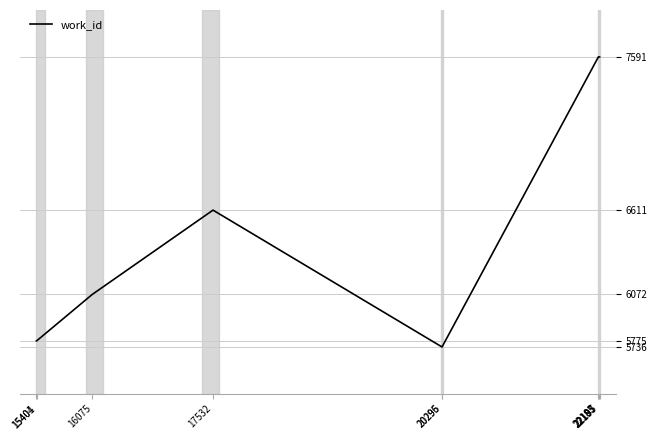

What is the greatest value displayed?

7591